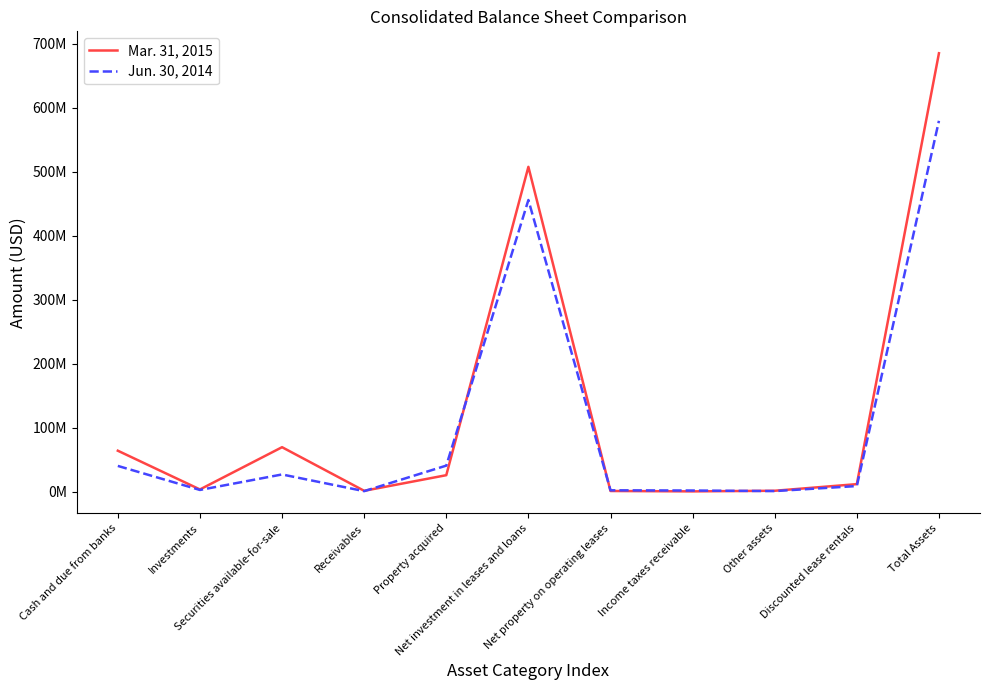

Reading left to right, extract all data points from this chart.

Mar. 31, 2015: Cash and due from banks=63888000	Investments=3337000	Securities available-for-sale=69391000	Receivables=1212000	Property acquired=25618000	Net investment in leases and loans=507604000	Net property on operating leases=908000	Income taxes receivable=317000	Other assets=1285000	Discounted lease rentals=11635000	Total Assets=685195000
Jun. 30, 2014: Cash and due from banks=40122000	Investments=2552000	Securities available-for-sale=26764000	Receivables=680000	Property acquired=40578000	Net investment in leases and loans=455794000	Net property on operating leases=1991000	Income taxes receivable=1658000	Other assets=771000	Discounted lease rentals=8640000	Total Assets=579550000